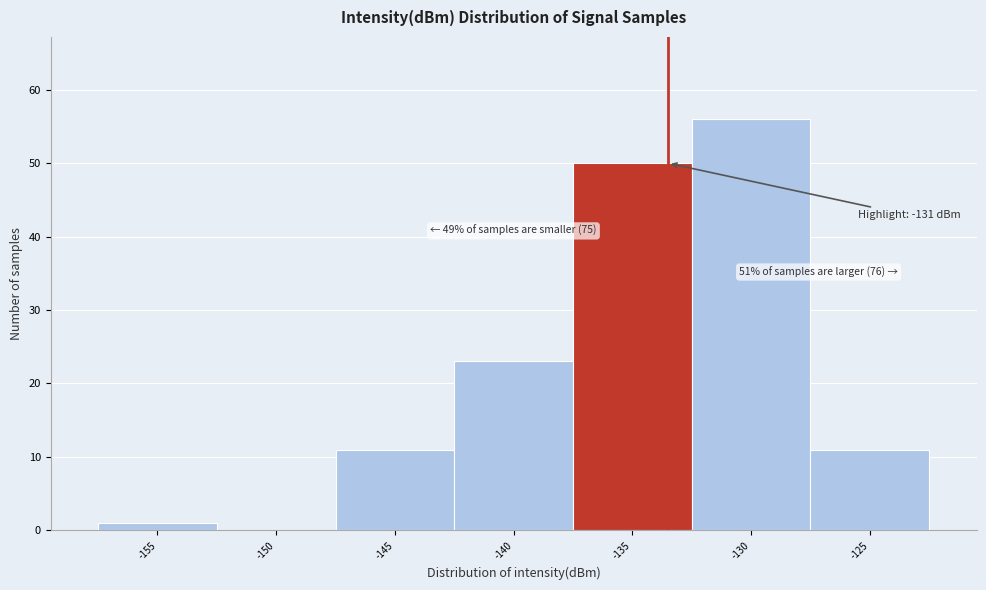

Reading right to left, list all the values displayed in this chart.

-125=11	-130=56	-135=50	-140=23	-145=11	-150=0	-155=1